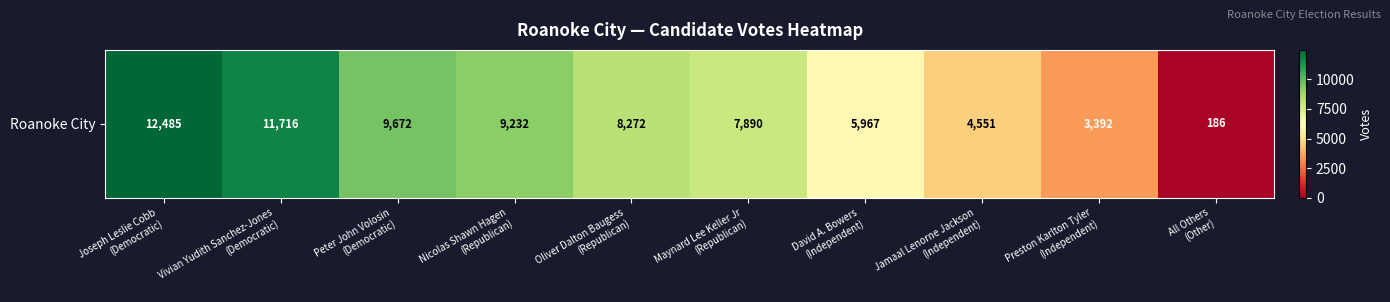

At which category does the chart reach its minimum across all series?

All Others
(Other)